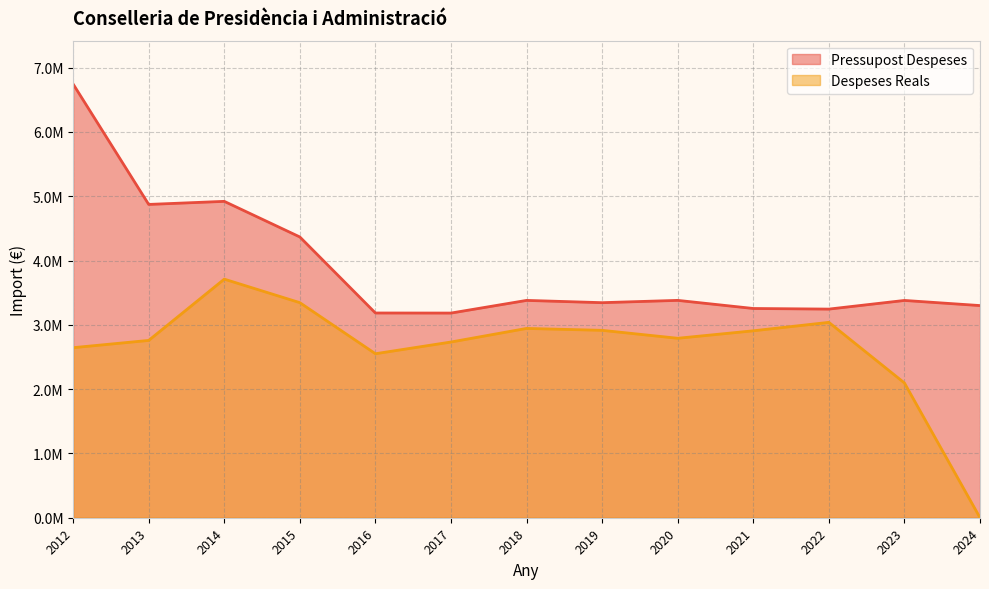

Does the chart display data point markers on the line(s)?

No